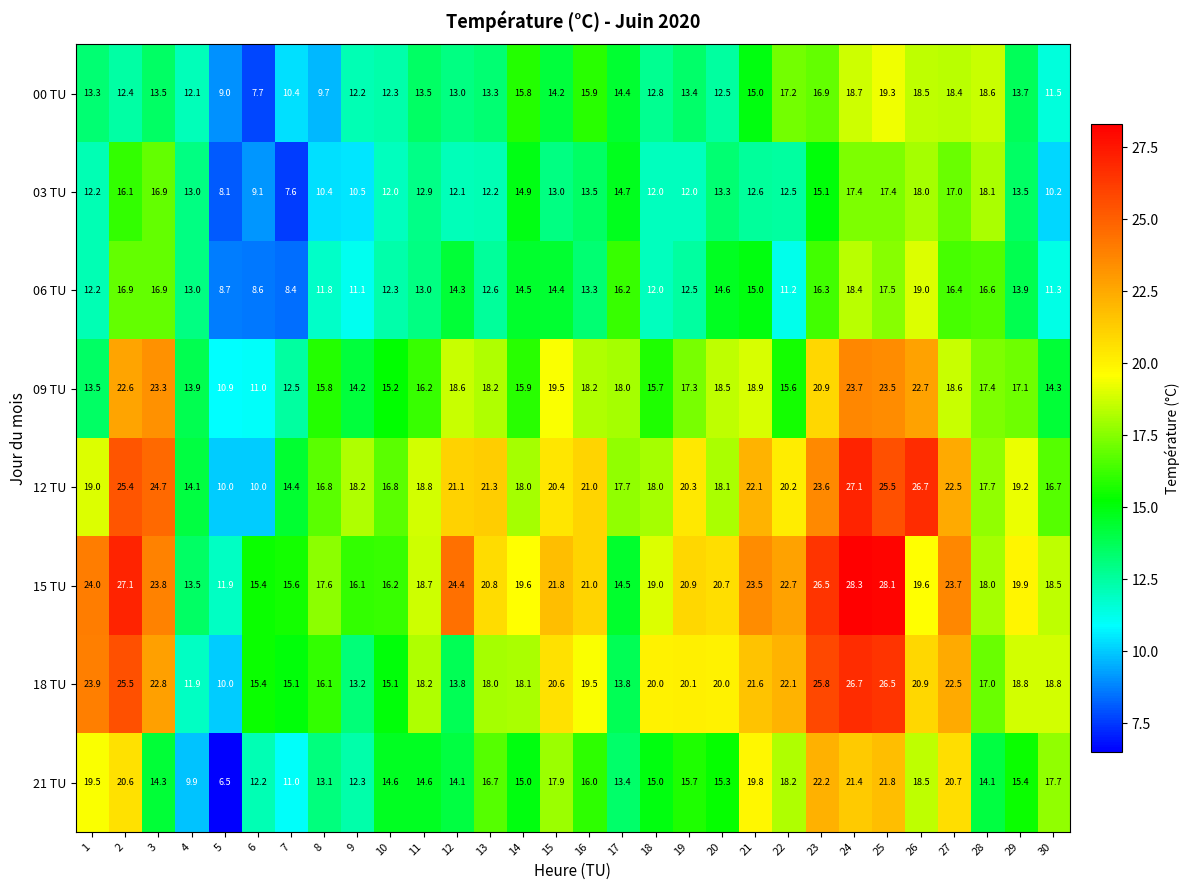

Which label corresponds to the smallest value in the chart?

5